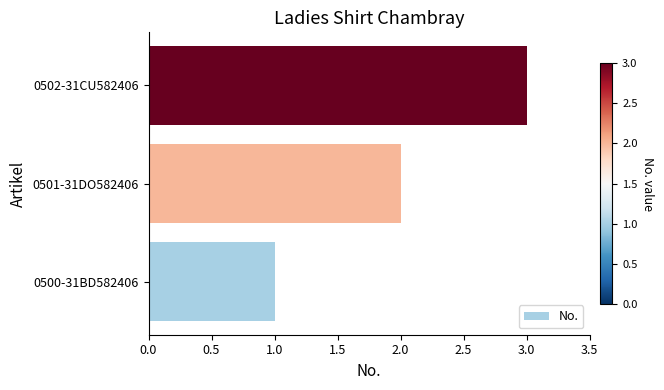

How many bars are there in total?

3